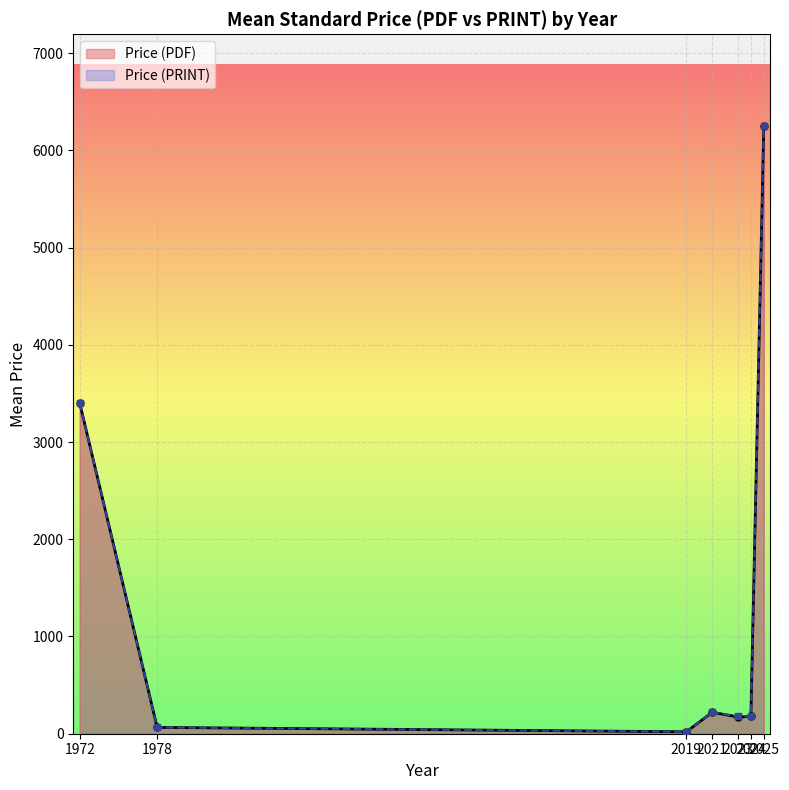

What is the maximum value shown in the chart?

6255.4